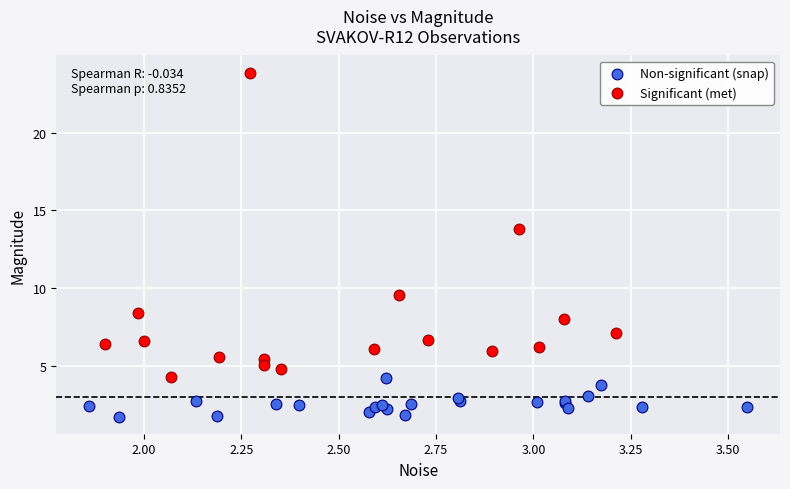

Which series has the widest spread of Y values?

Significant (met)